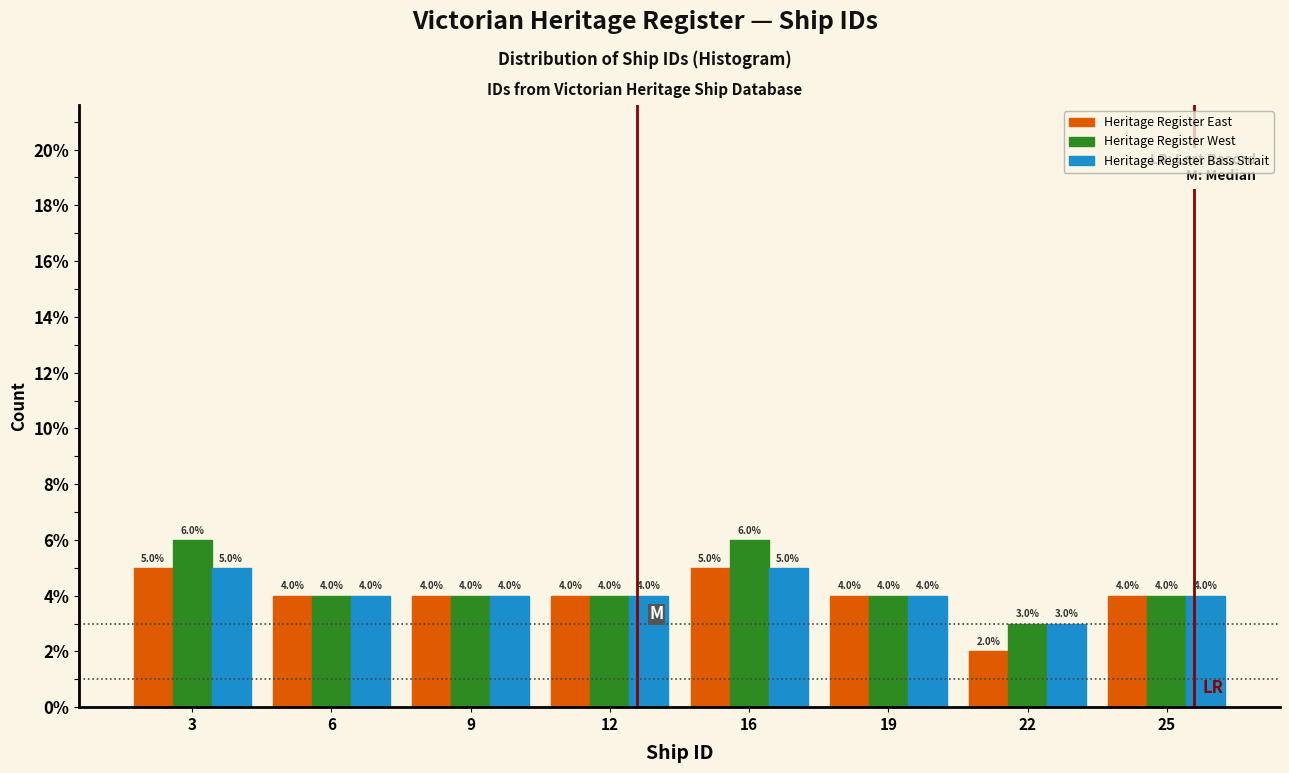

Reading right to left, extract all data points from this chart.

Heritage Register East: 25=4	22=2	19=4	16=5	12=4	9=4	6=4	3=5
Heritage Register West: 25=4	22=3	19=4	16=6	12=4	9=4	6=4	3=6
Heritage Register Bass Strait: 25=4	22=3	19=4	16=5	12=4	9=4	6=4	3=5